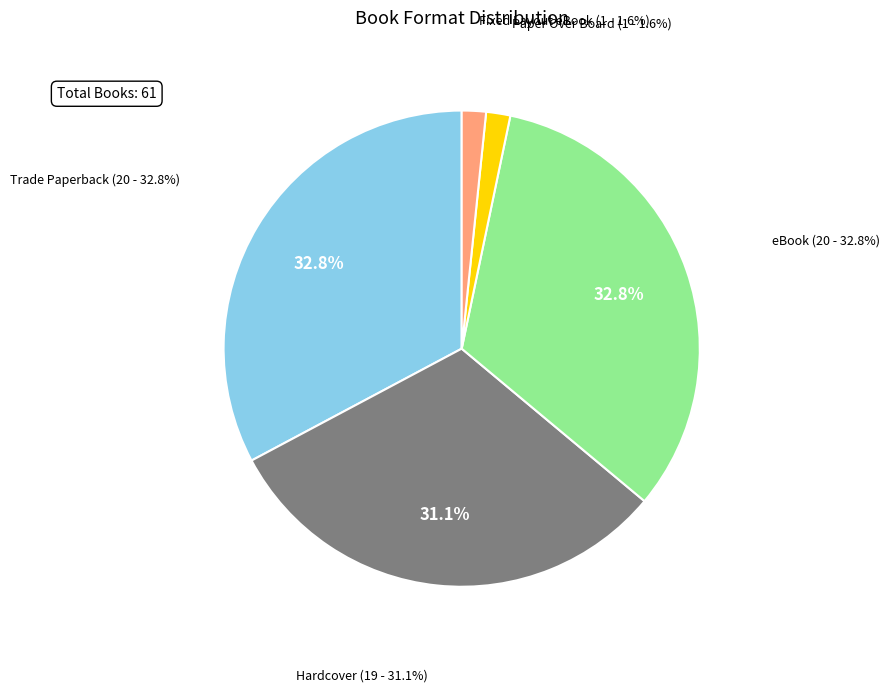

Combined, what portion of the pie is Paper Over Board and Trade Paperback?

34.4%